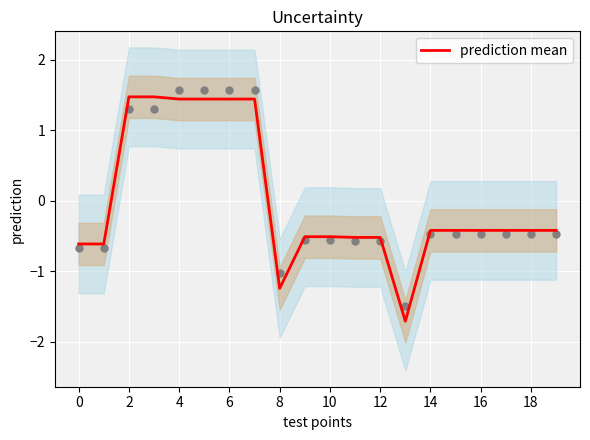

What is the change in value from 0 to 13?

-1.1